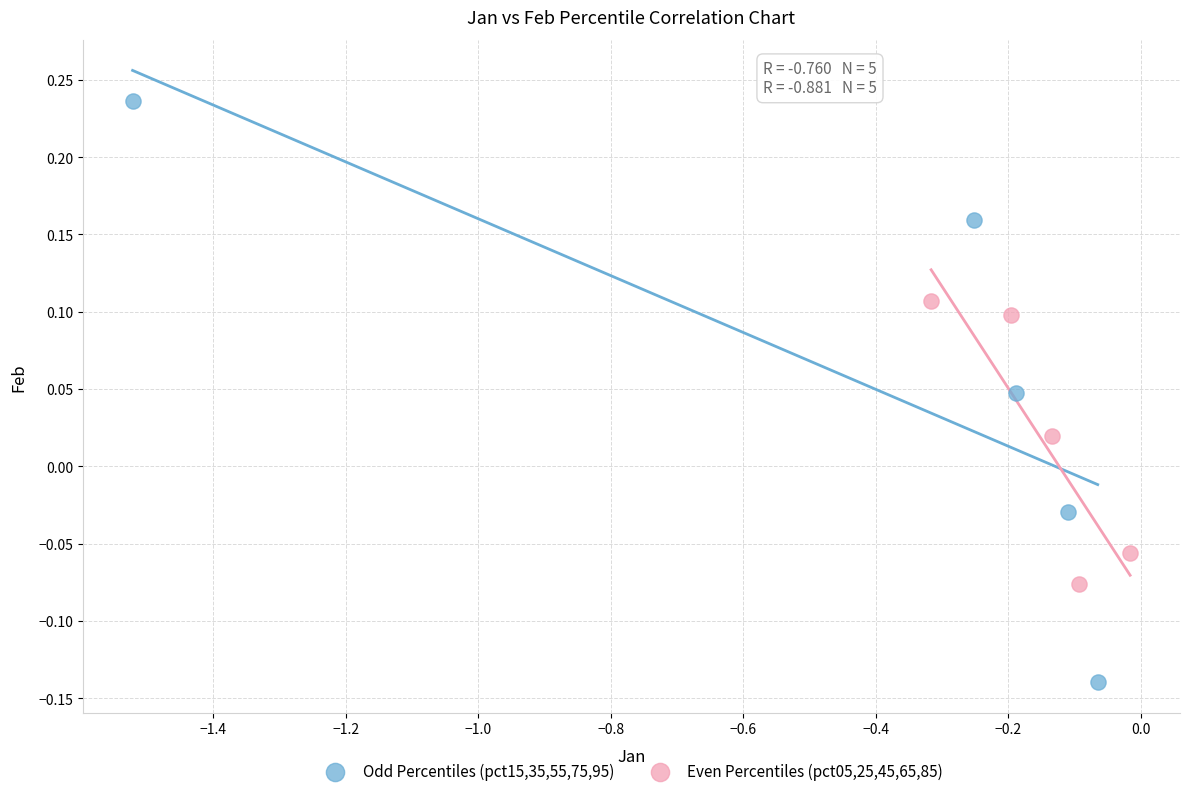

Which series contains the lowest Y value?

Odd Percentiles (pct15,35,55,75,95)